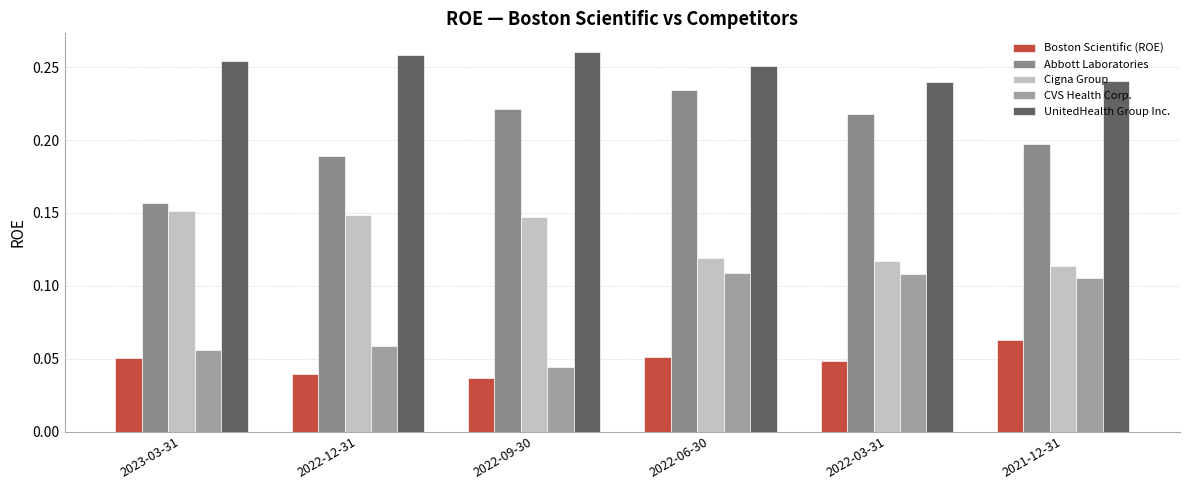

Is the value of Boston Scientific (ROE) at 2023-03-31 greater than the value of Abbott Laboratories at 2022-06-30?

No